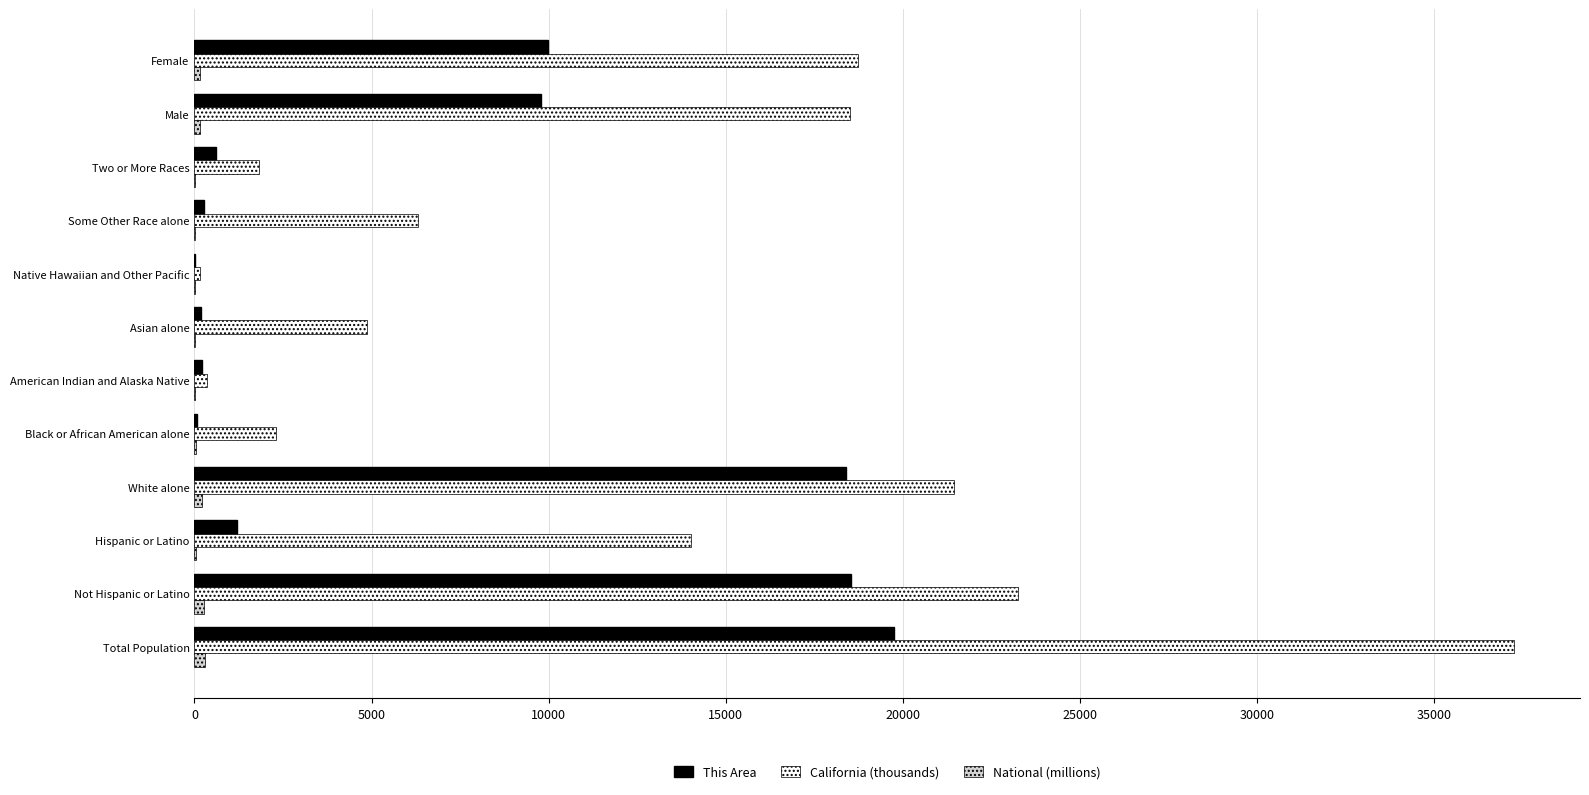

Which series has the largest total across all categories?

California (thousands)